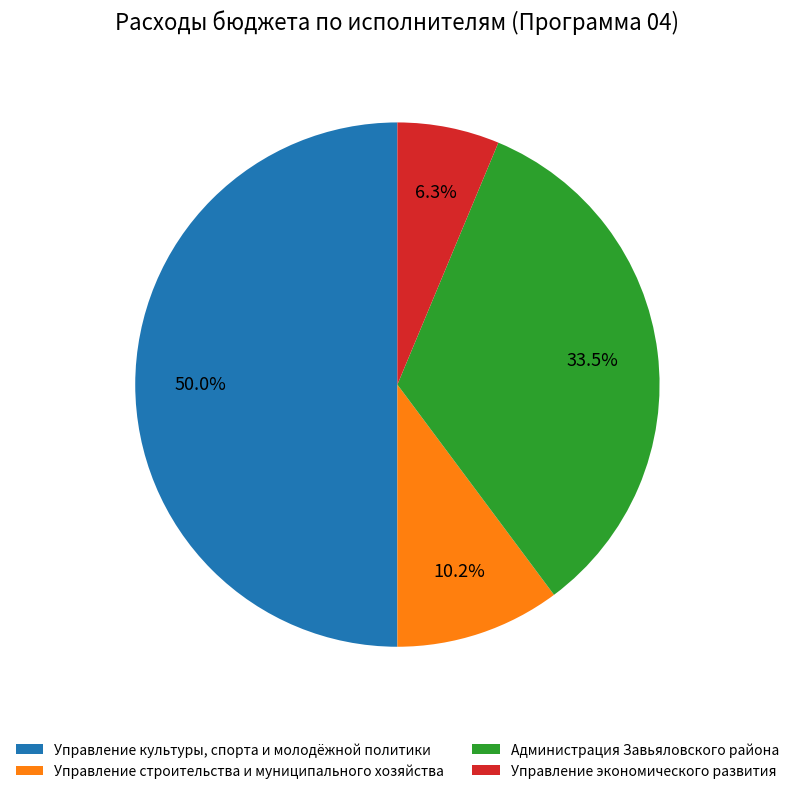

Approximately how many times larger is the value at Управление строительства и муниципального хозяйства compared to Администрация Завьяловского района?

0.3